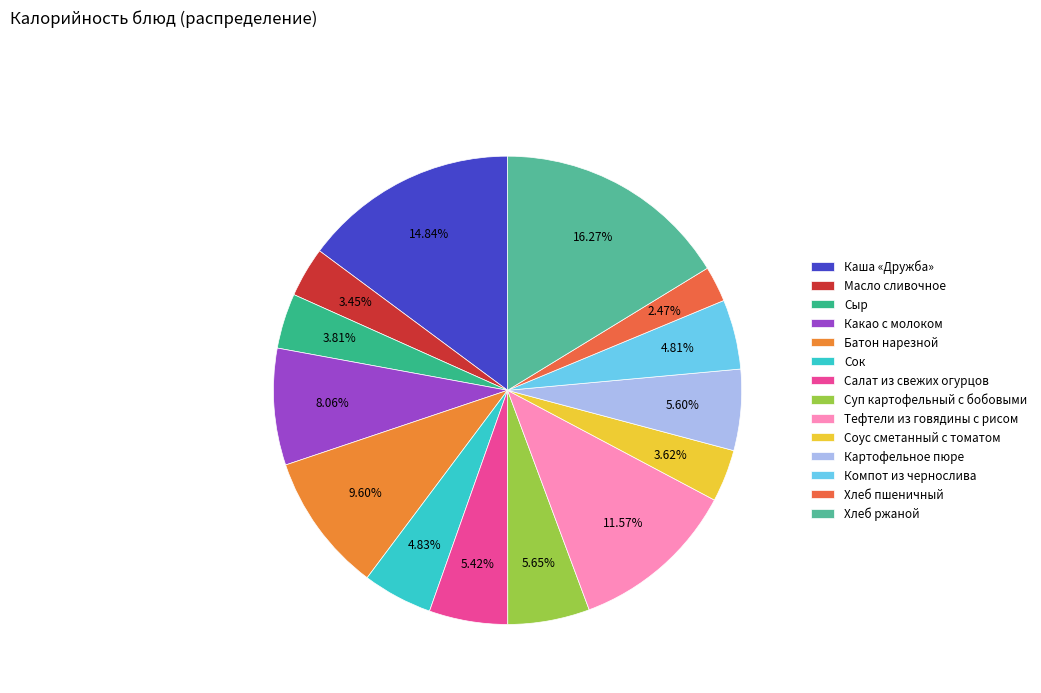

What is the smallest slice in the pie chart?

Хлеб пшеничный